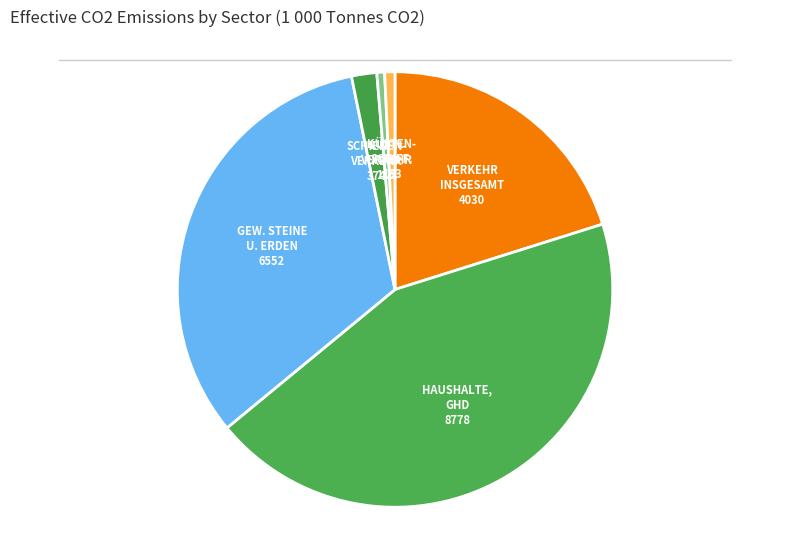

To the nearest percent, what is the difference between the largest and smallest slice percentages?

43%